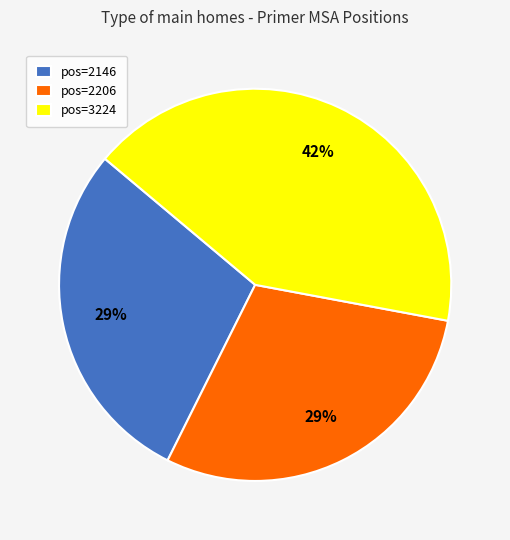

Is pos=3224 the majority of the pie?

No